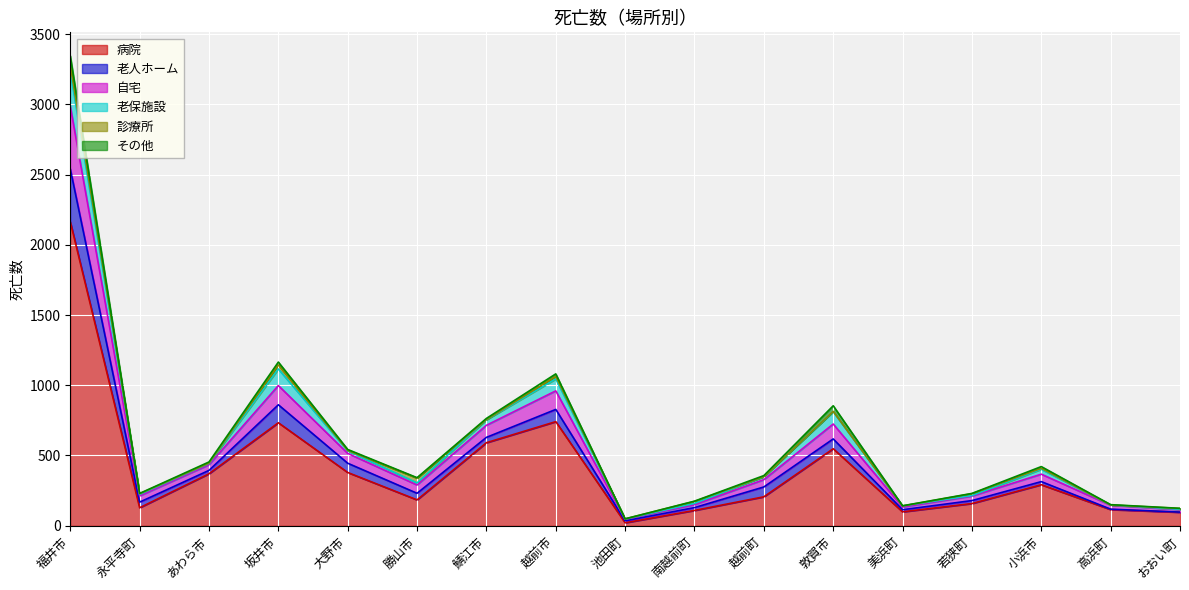

What is the average value of the 老保施設 series?

42